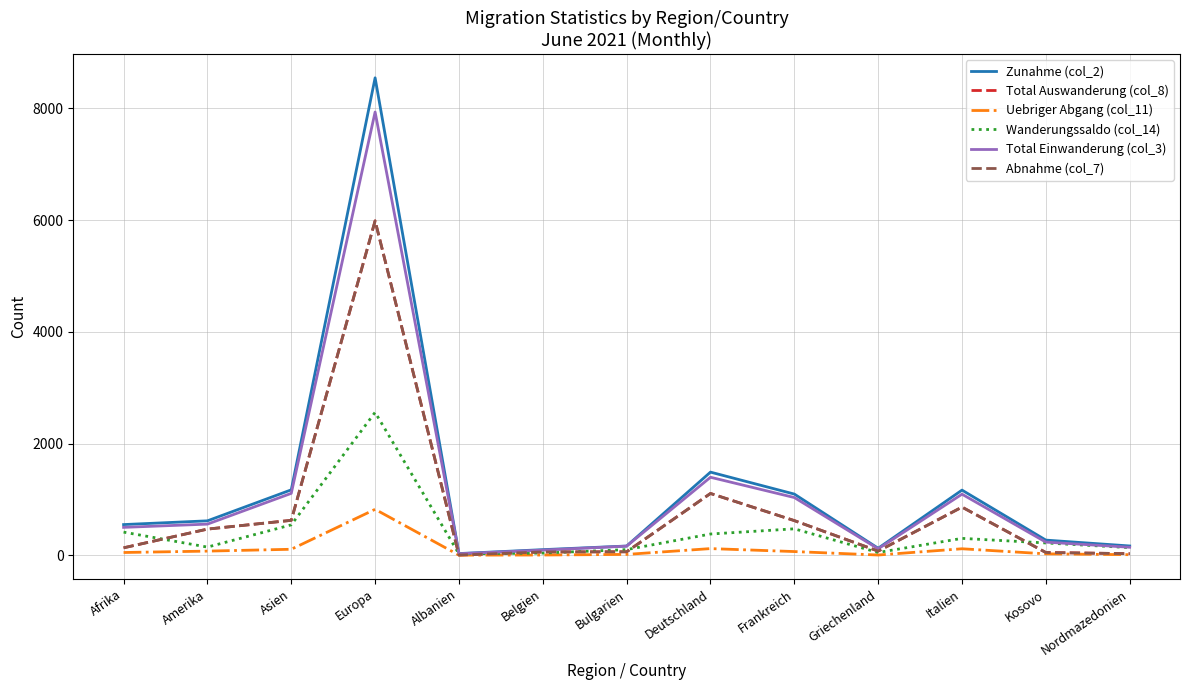

In Total Einwanderung (col_3), how many points are higher than both neighbors (excluding endpoints)?

3